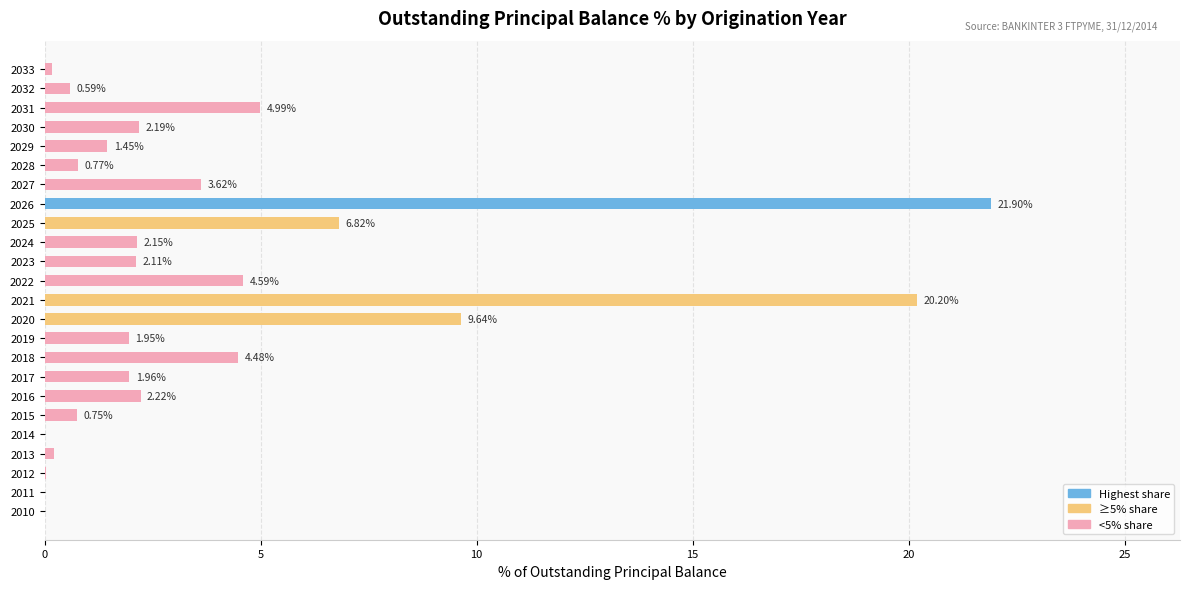

What is the change in value from 2018 to 2021?

+15.7